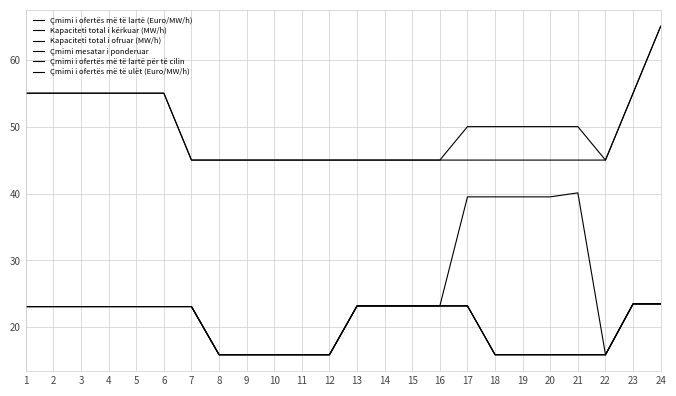

How many lines are shown in the chart?

6